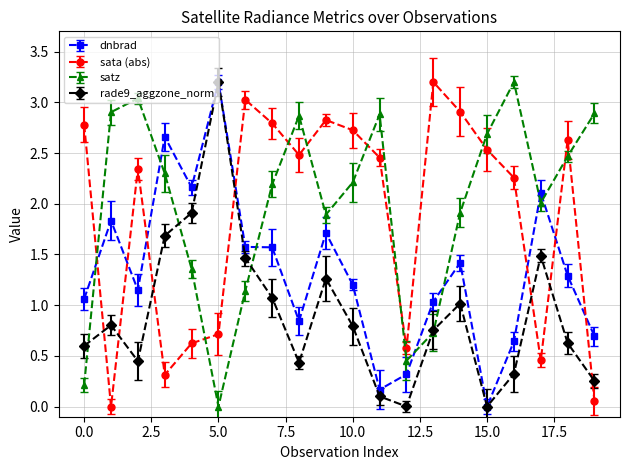

Does the chart have visible grid lines?

Yes